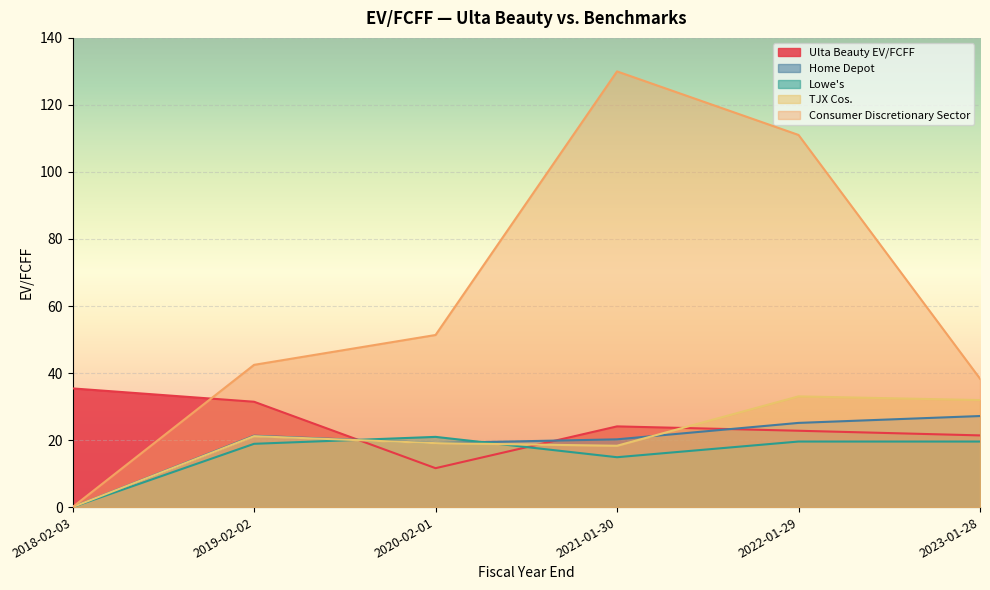

Where do TJX Cos. and Lowe's first cross each other?

2019-02-02 and 2020-02-01